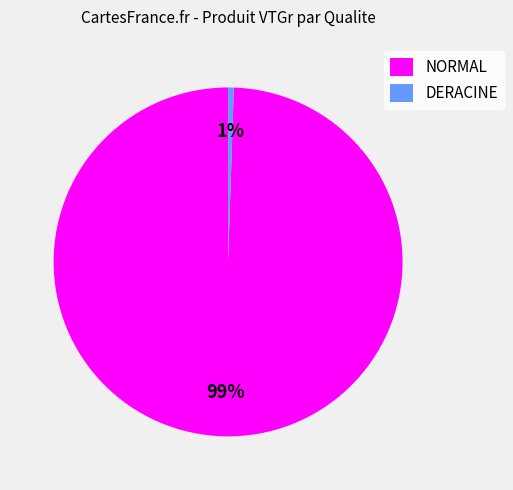

To the nearest percent, what percentage of the pie is NORMAL?

99%